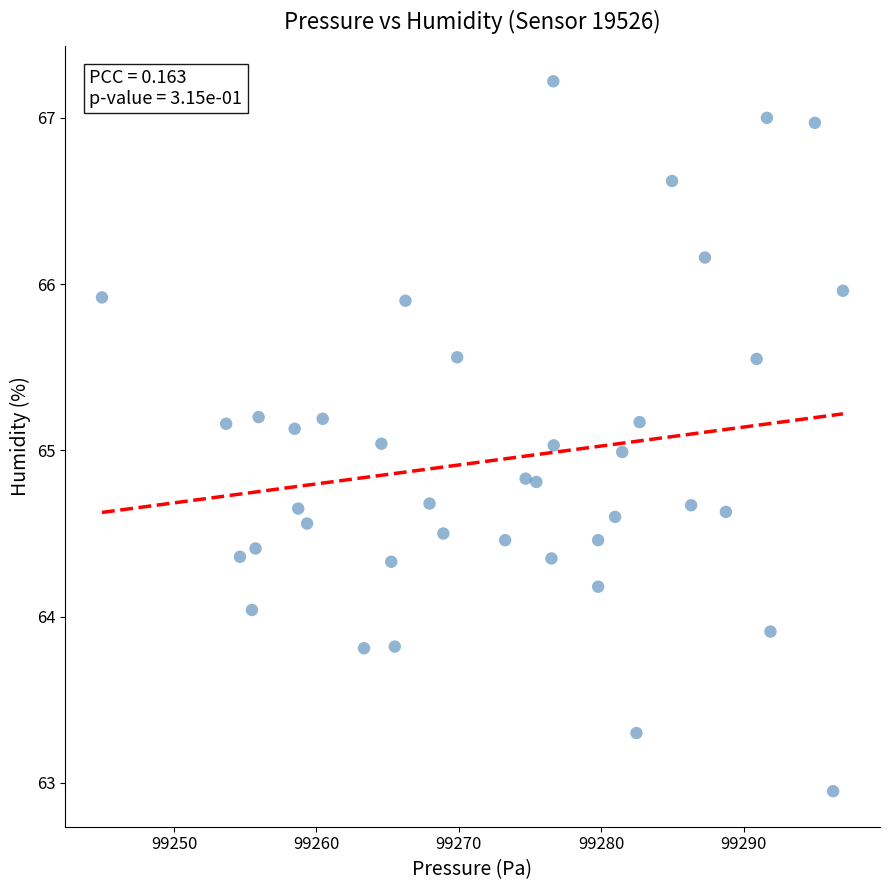

What is the range of X values (max minus min)?

52.0